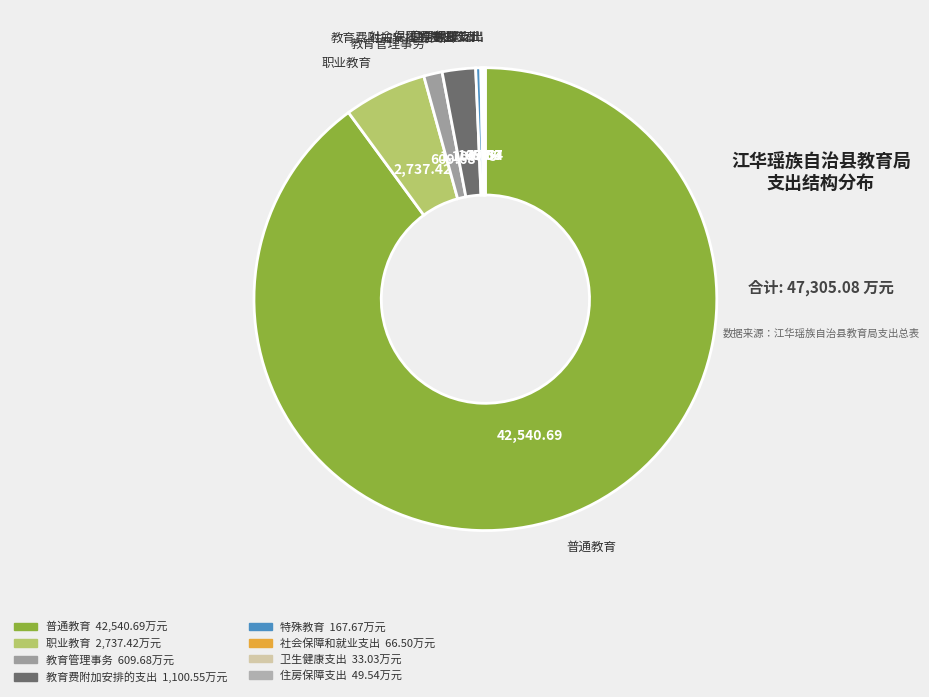

Which has a higher value, 特殊教育 or 普通教育?

普通教育